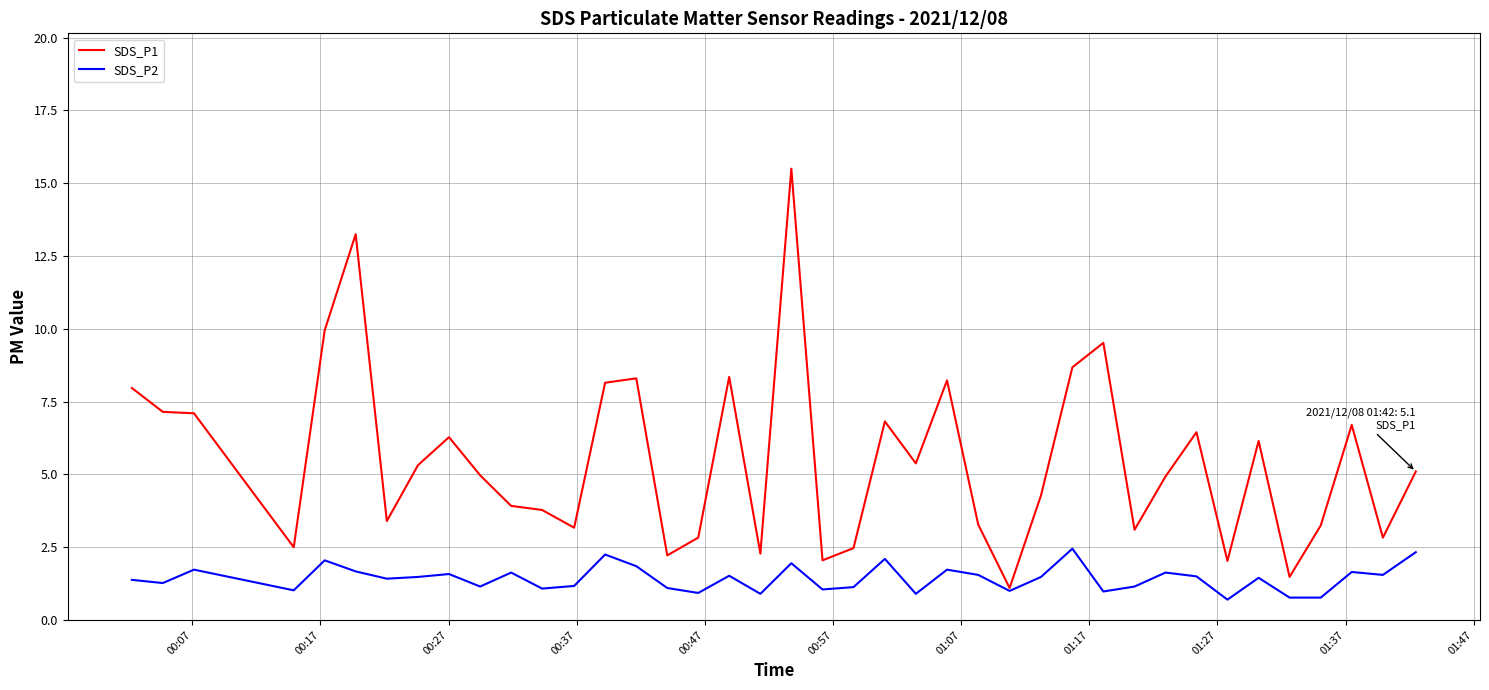

True or false: SDS_P2 has more than 1 interior local peaks.

True